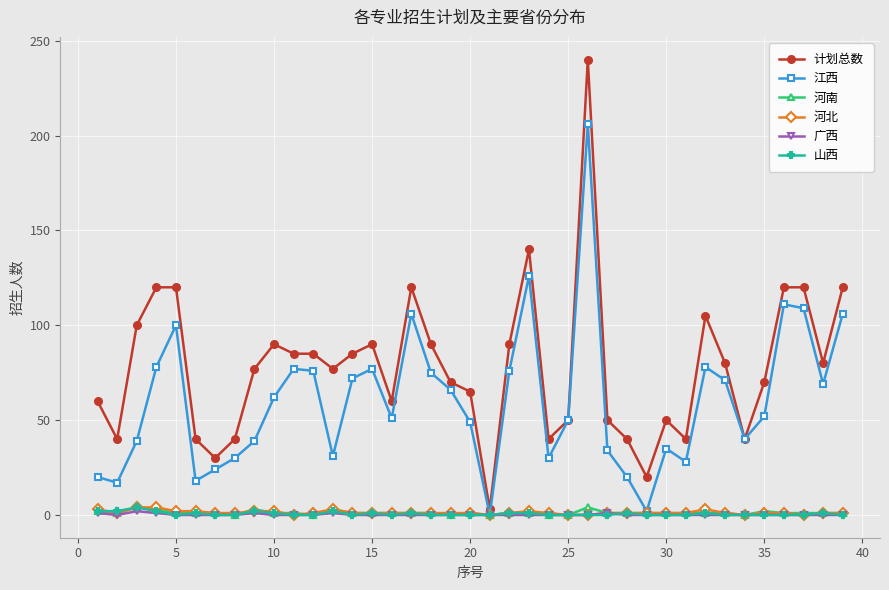

True or false: 河北 has more than 2 points higher than both neighbors.

True